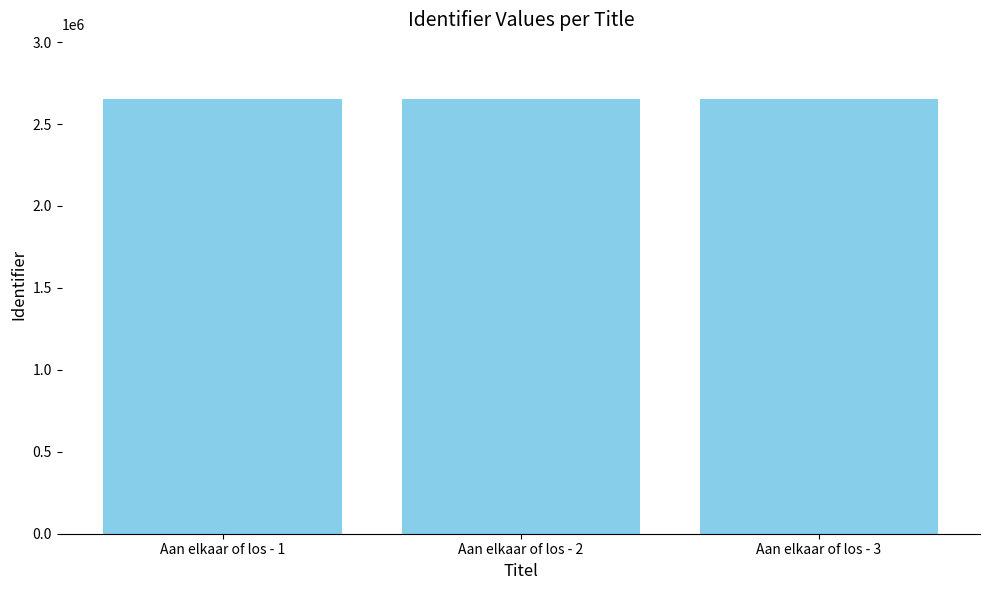

What is the value of the 3rd bar from the left?

2650040